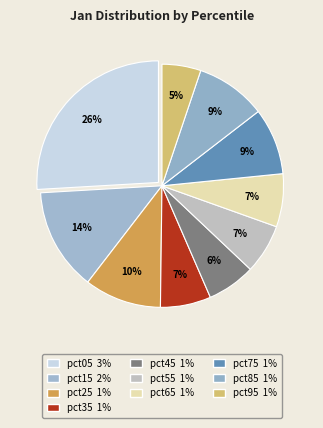

How many segments does this pie chart have?

10